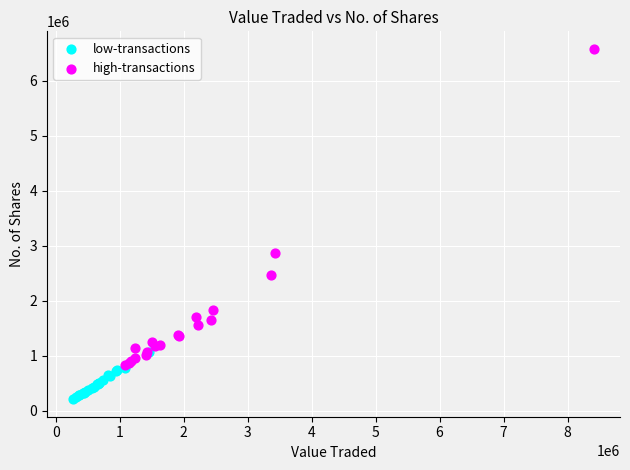

What are all the series names shown in the legend?

low-transactions, high-transactions